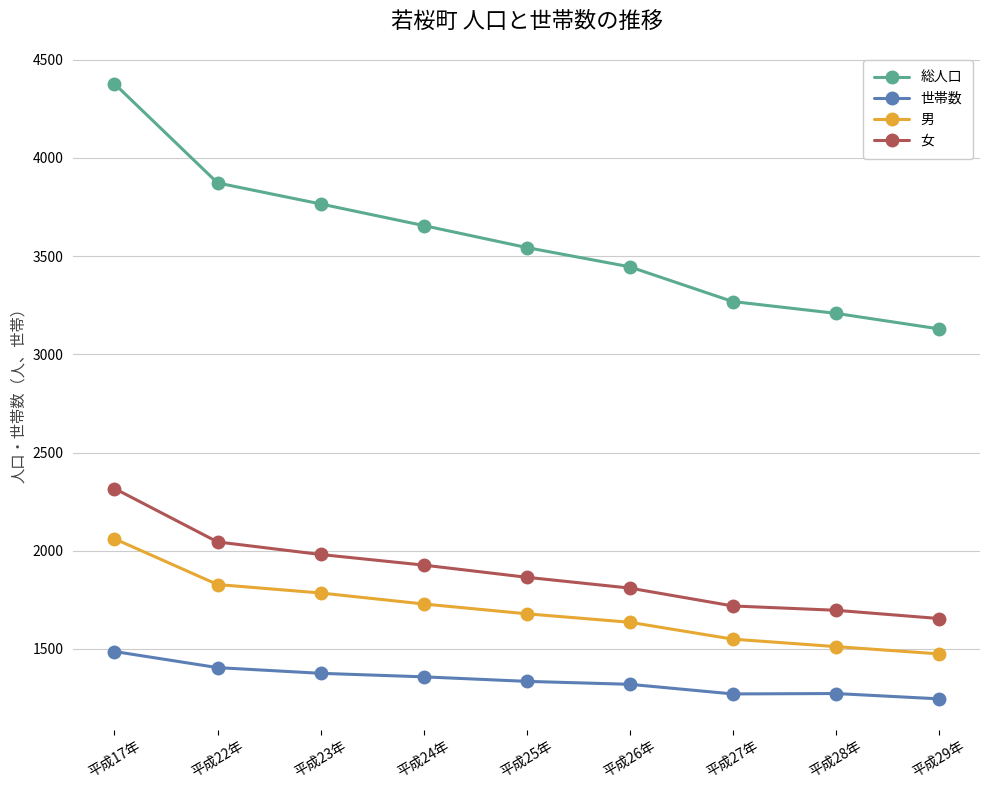

Which series has the largest range (max minus min)?

総人口